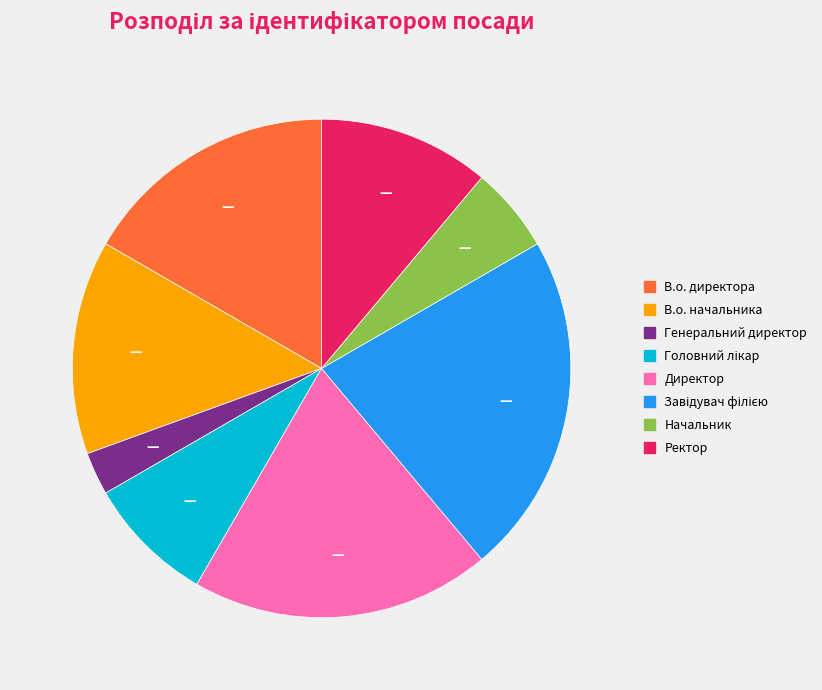

True or false: В.о. директора accounts for 17% of the total.

True